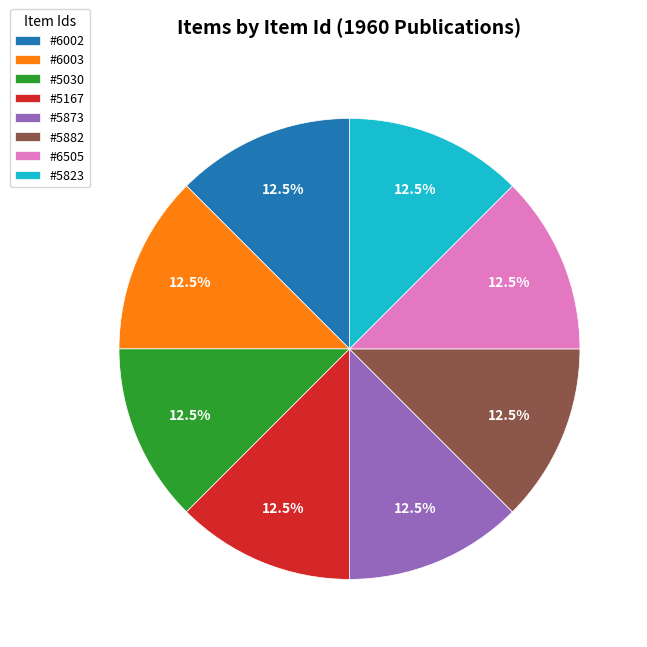

Combined, what portion of the pie is #6003 and #6505?

25.0%